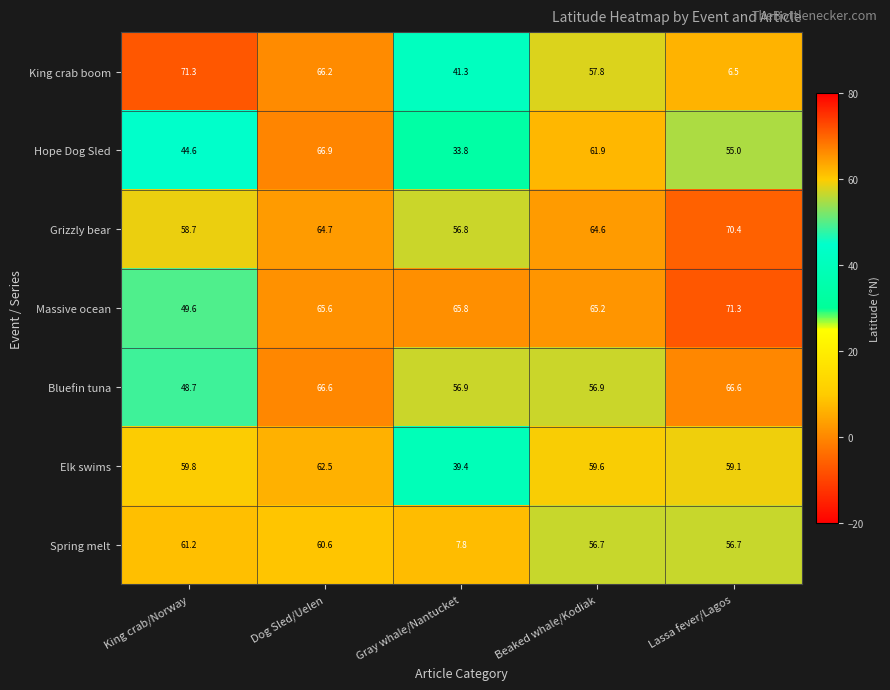

What is the sum of all Spring melt values?

243.0